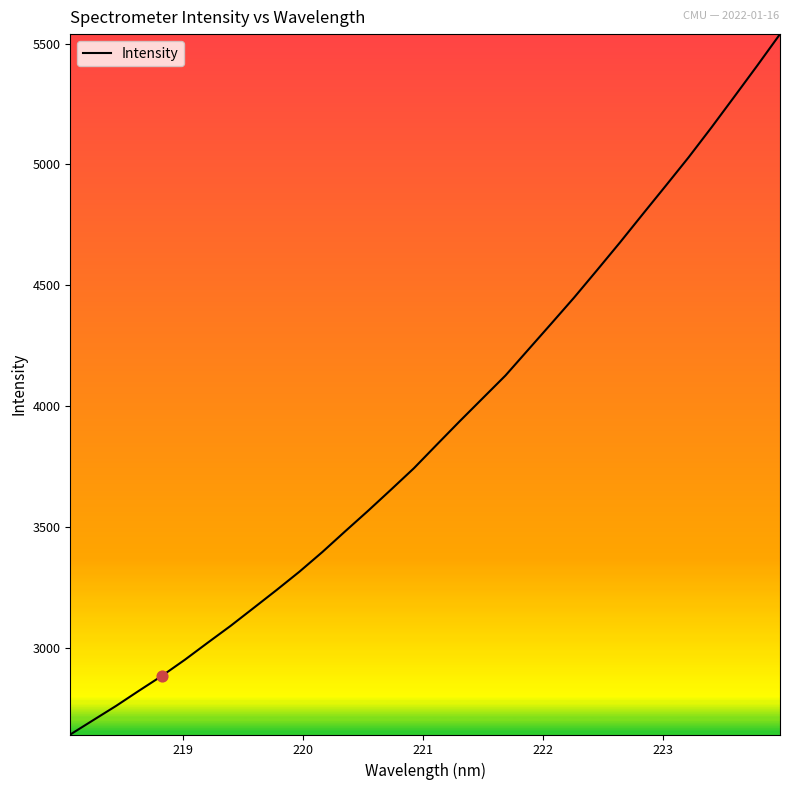

What is the greatest value displayed?

5539.3